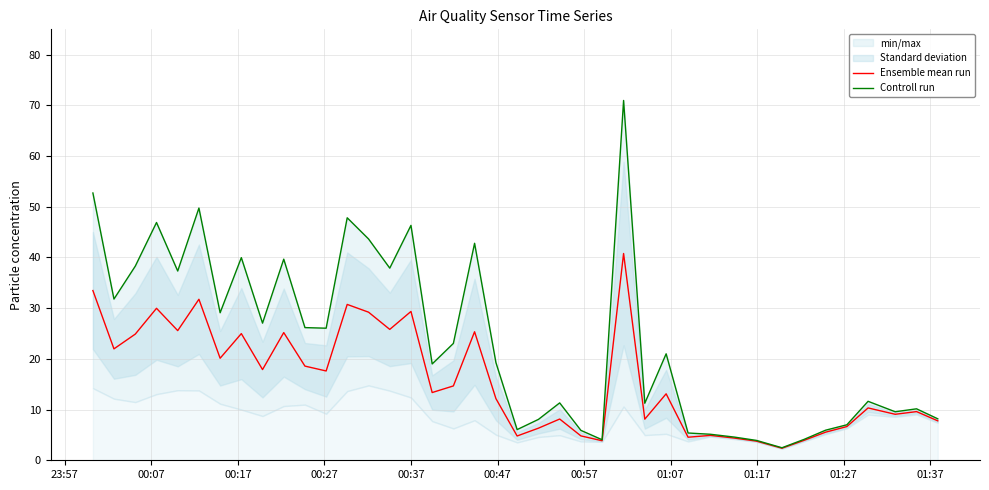

Which series changed the most between 00:07 and 01:27?

Controll run